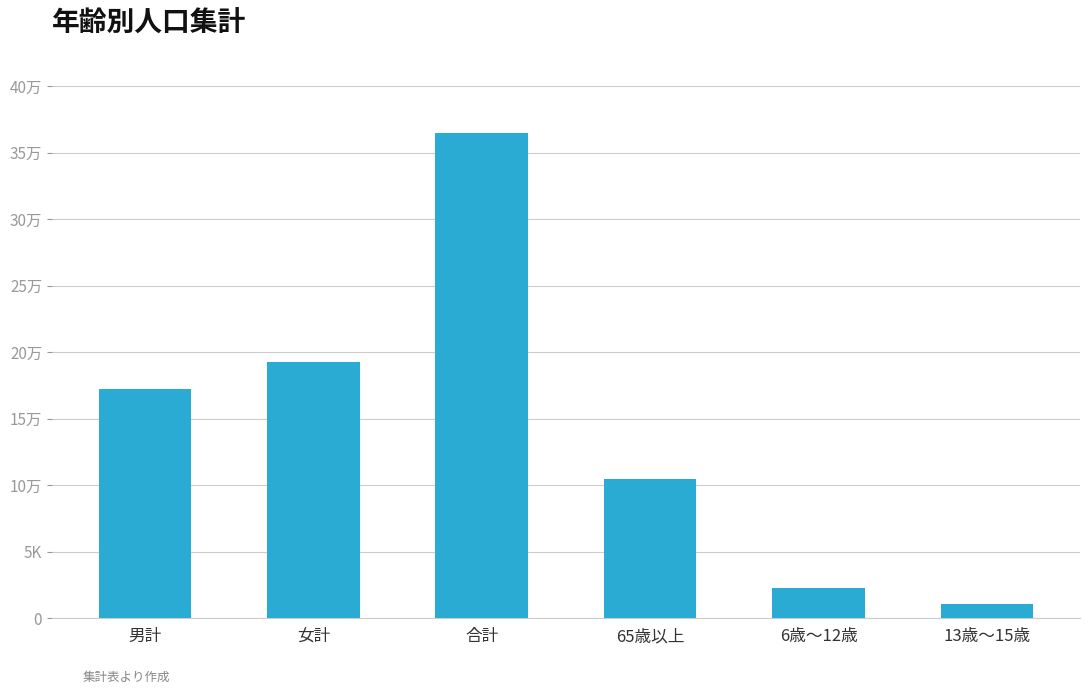

What is the difference between the second highest and minimum values?

18194